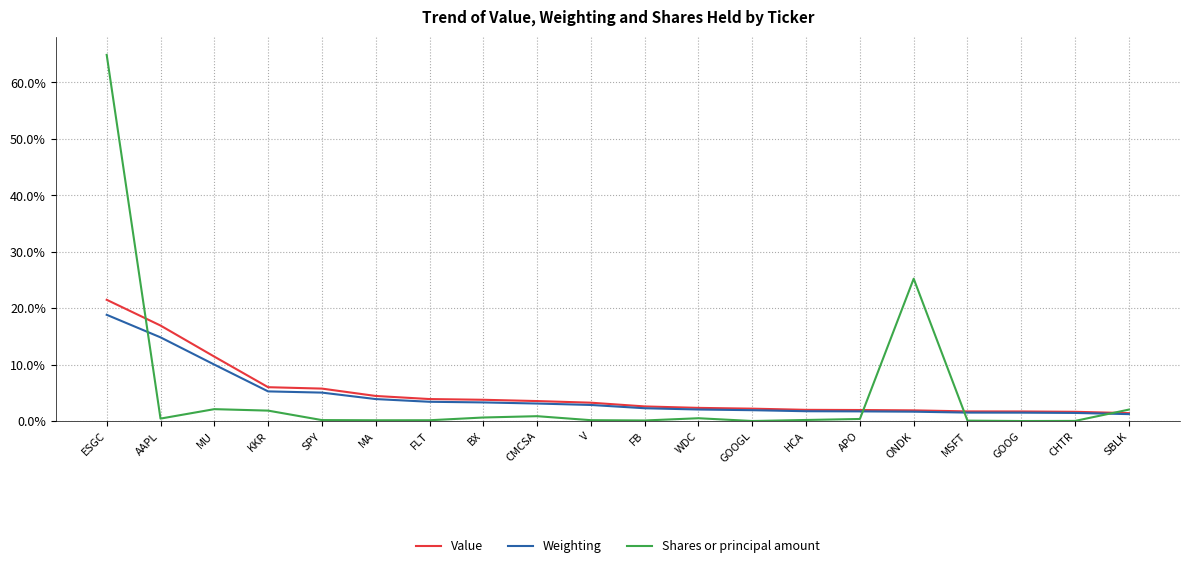

Which series changed the most between ESGC and AAPL?

Shares or principal amount